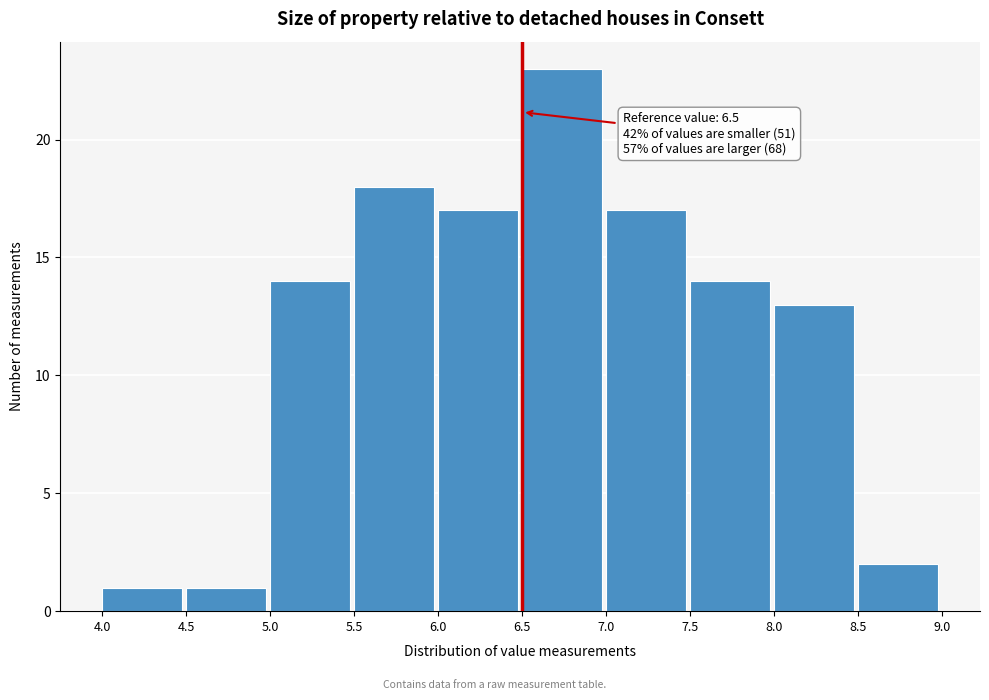

Which range on the x-axis has the tallest bar?

6.5 to 7.0